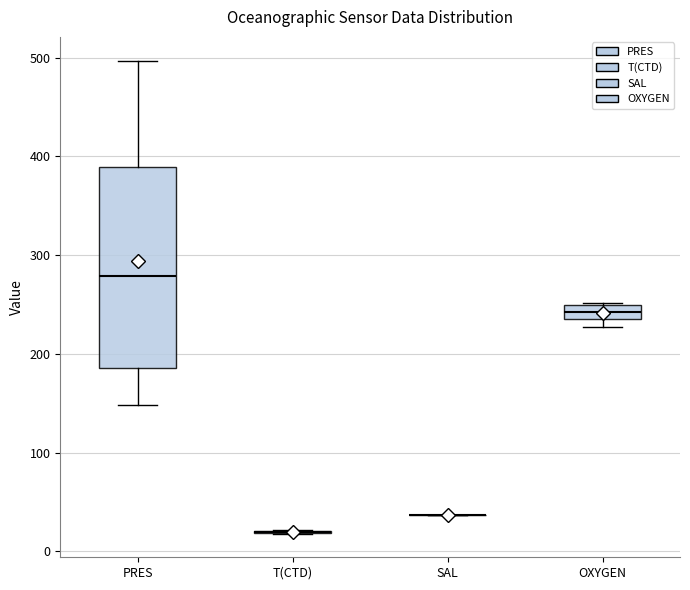

Which box is the tallest, from its lower edge to its upper edge?

PRES